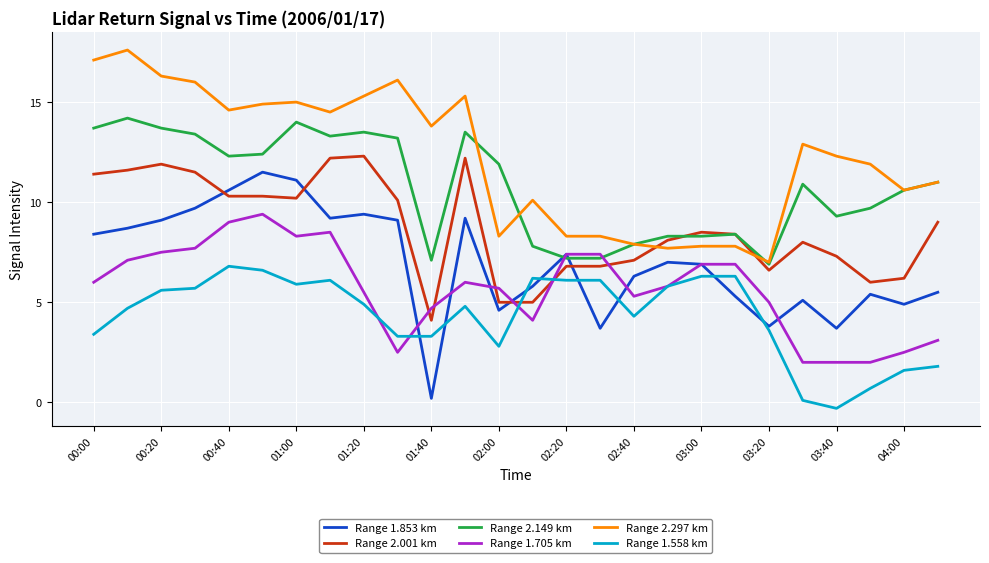

True or false: Range 2.297 km and Range 1.705 km cross at least once.

False